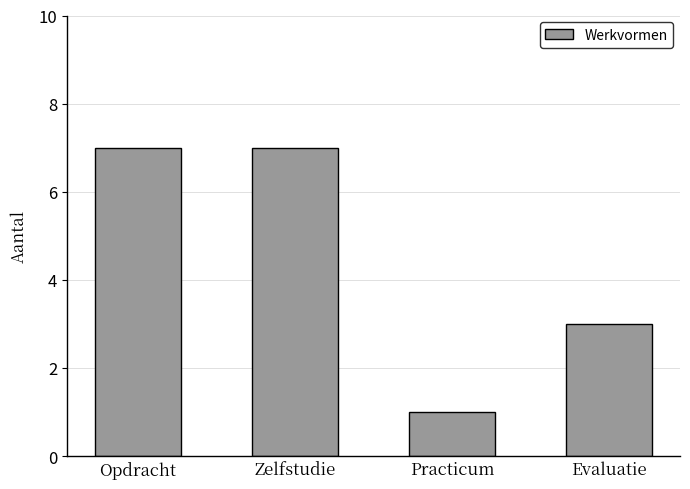

What is the difference between the values at Zelfstudie and Evaluatie?

4